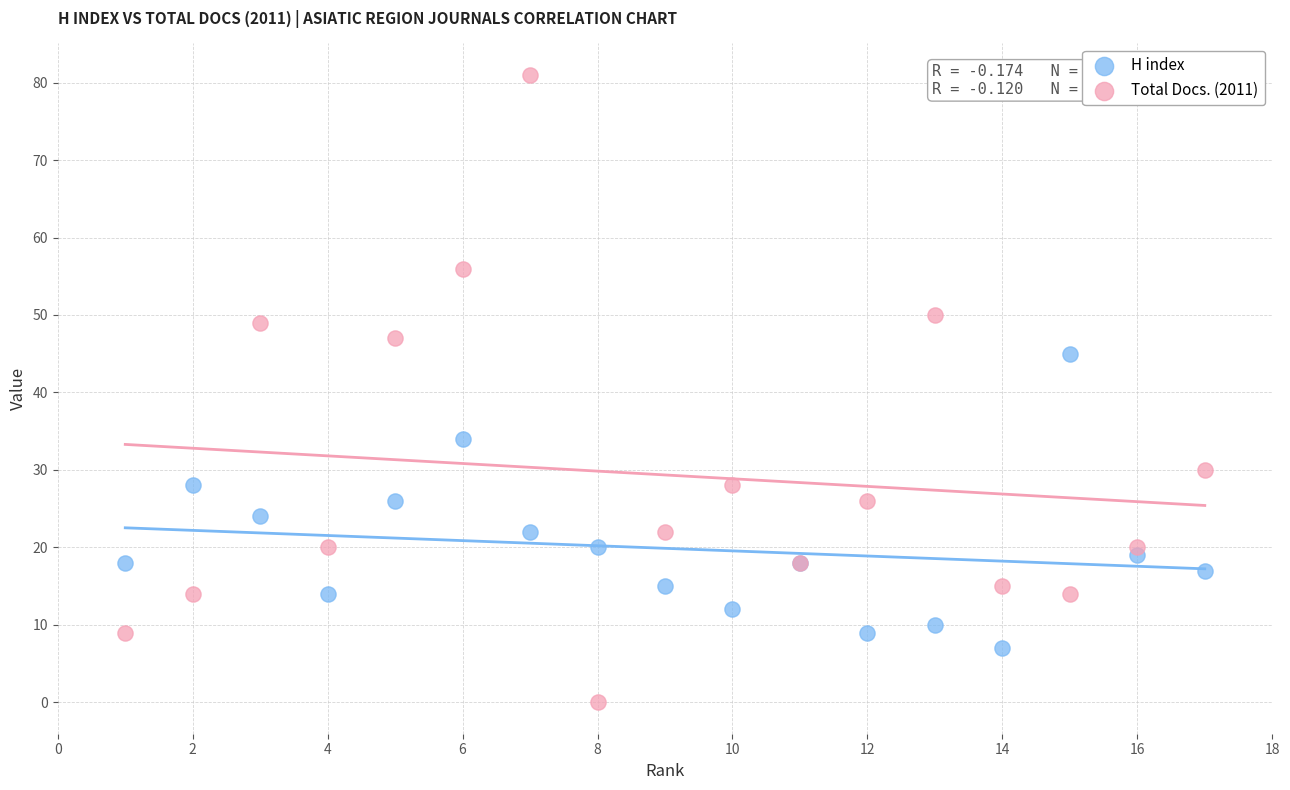

Which series reaches the maximum Y coordinate?

Total Docs. (2011)